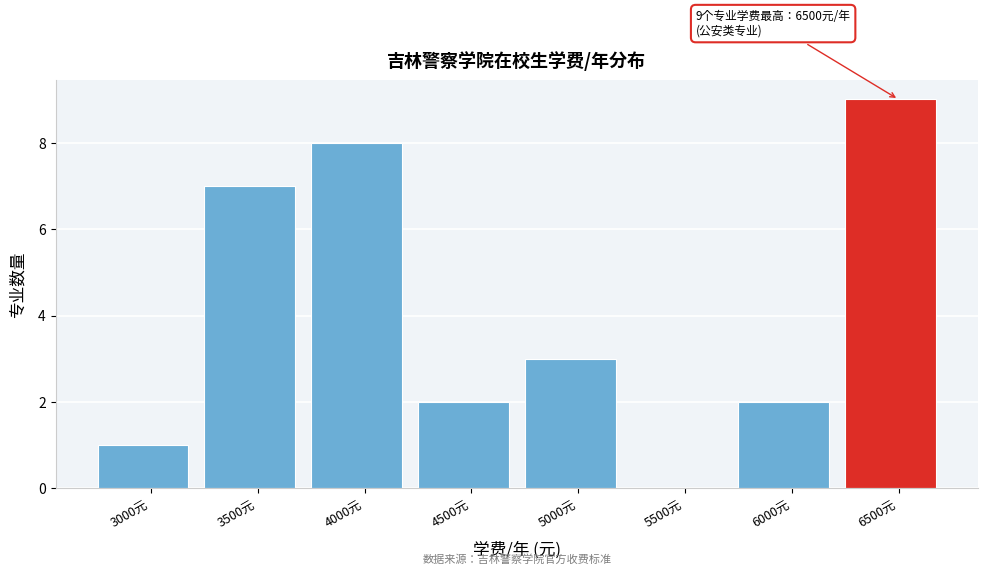

Reading right to left, what are all the values shown in this chart?

6500元=9	6000元=2	5500元=0	5000元=3	4500元=2	4000元=8	3500元=7	3000元=1